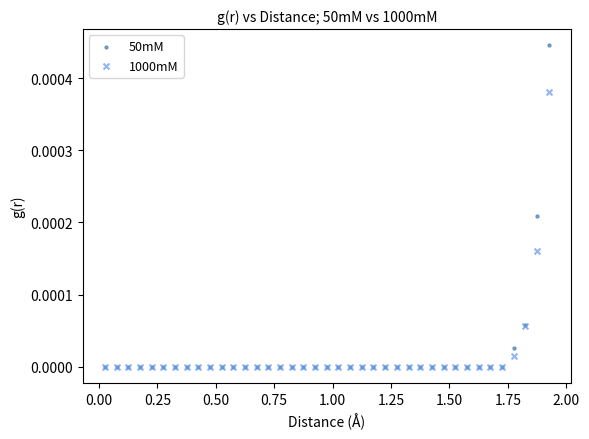

Which series has the widest spread of Y values?

50mM